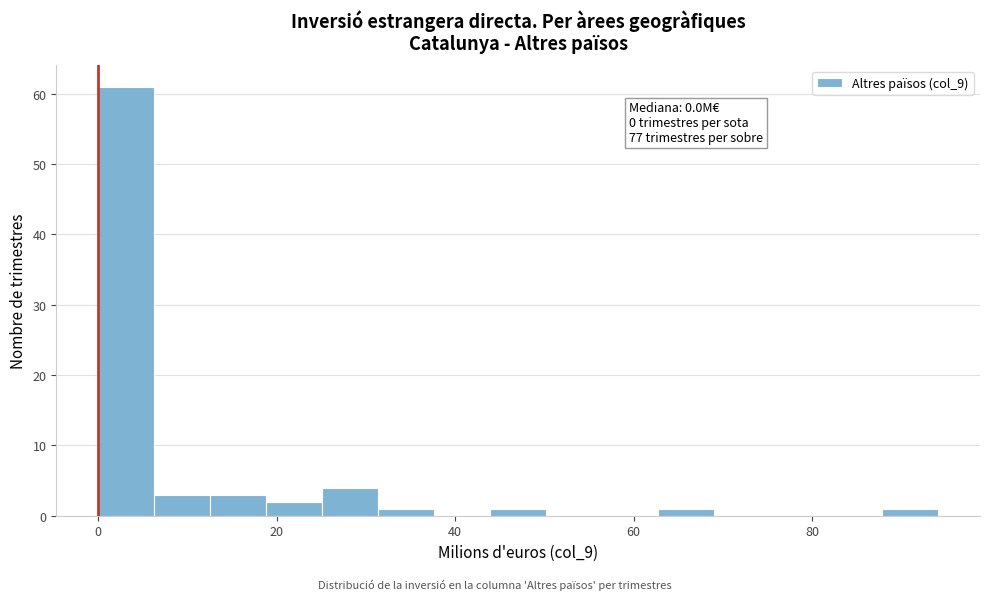

Read against the x-axis, roughly where is the centre of the tallest bar?

4